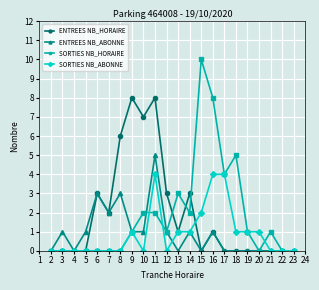

Rank the series by their maximum value, from highest to lowest.

SORTIES NB_HORAIRE, ENTREES NB_HORAIRE, ENTREES NB_ABONNE, SORTIES NB_ABONNE